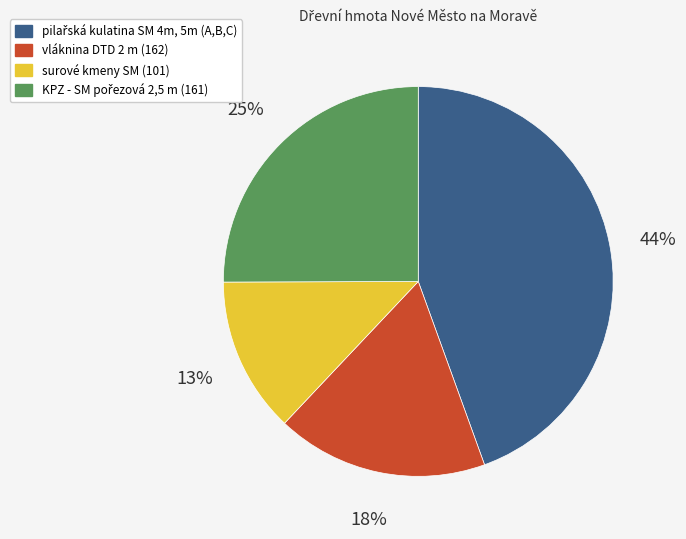

Which category has the smallest portion of the pie?

surové kmeny SM (101)